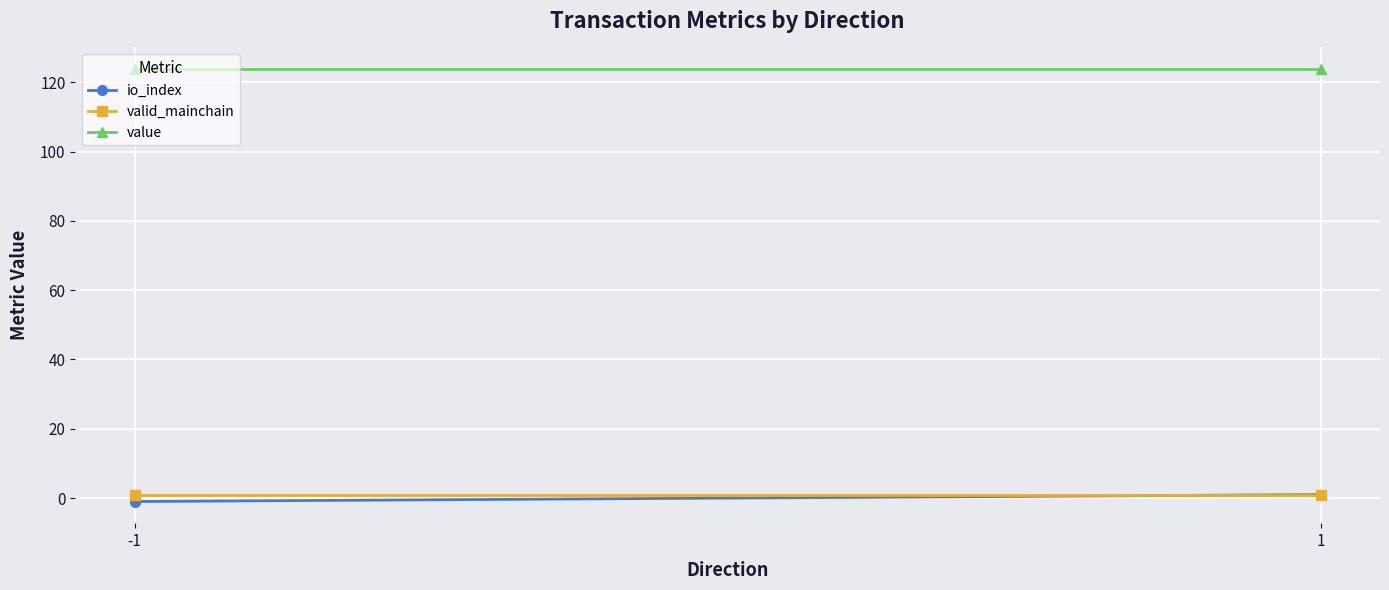

Is the value of valid_mainchain at -1 greater than the value of value at -1?

No